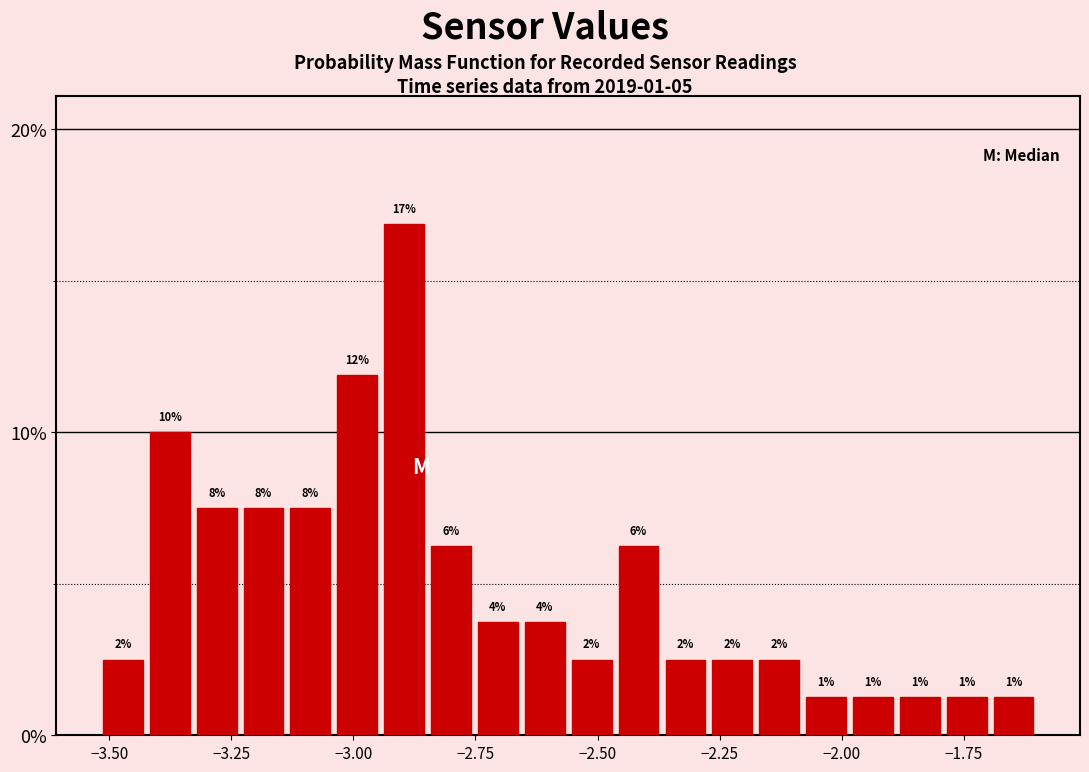

Read against the x-axis, roughly where is the centre of the tallest bar?

-2.90